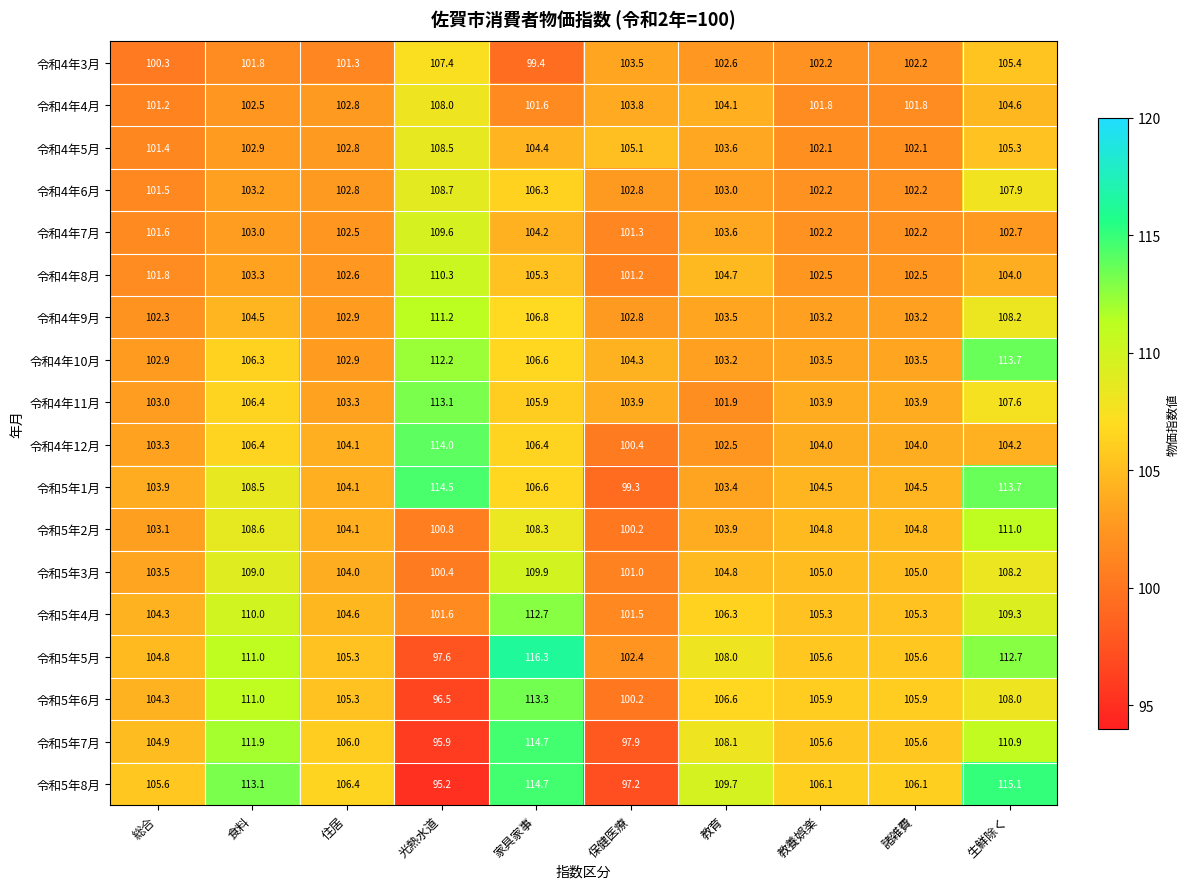

At which category does the chart reach its peak across all series?

家具家事